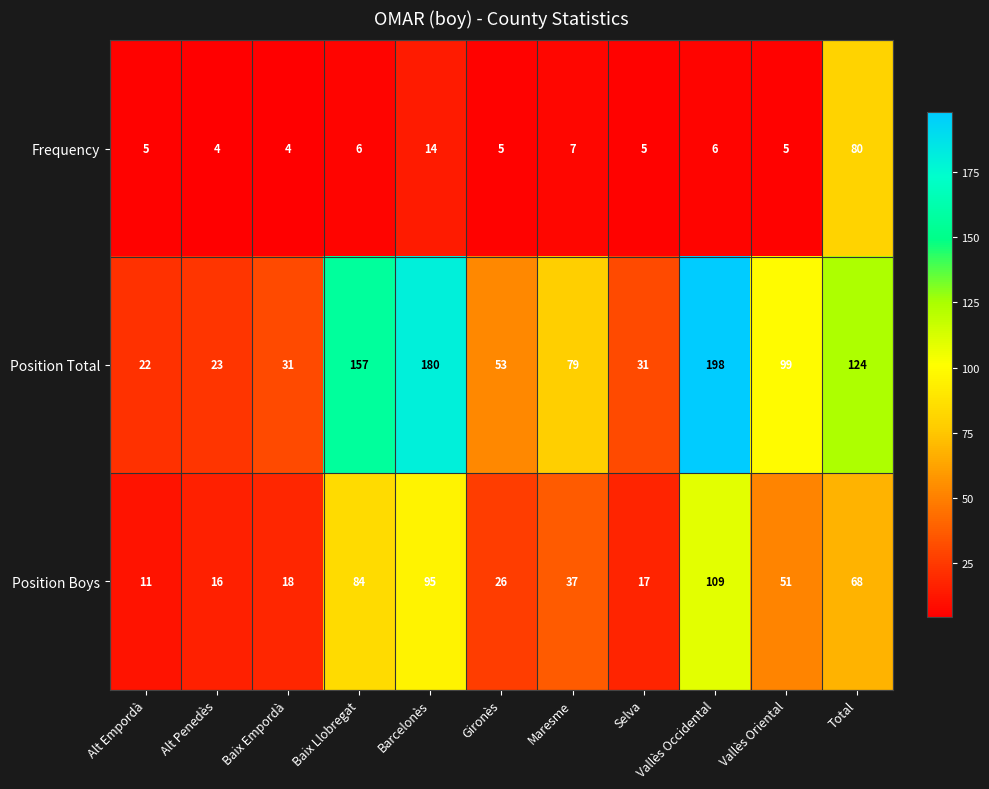

Which category has the lowest value in the Position Total series?

Alt Empordà